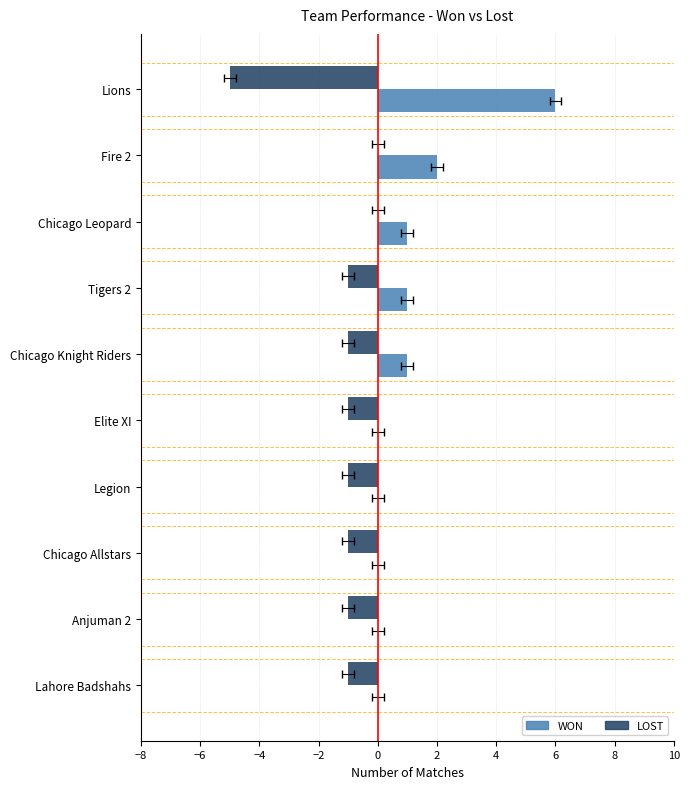

What are all the series names shown in the legend?

WON, LOST